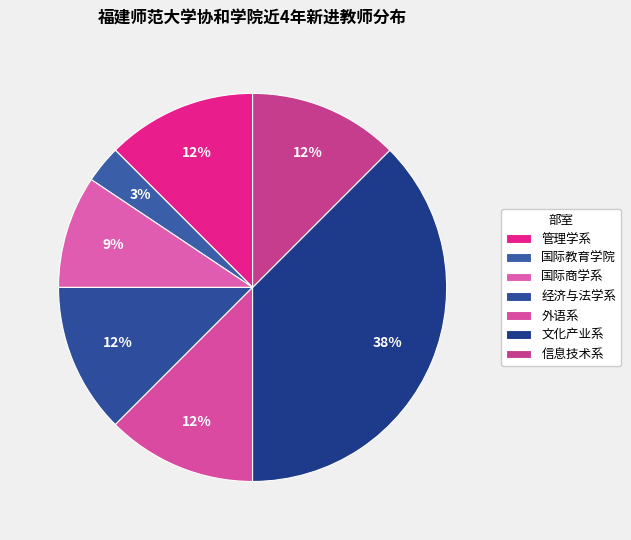

How many segments does this pie chart have?

7